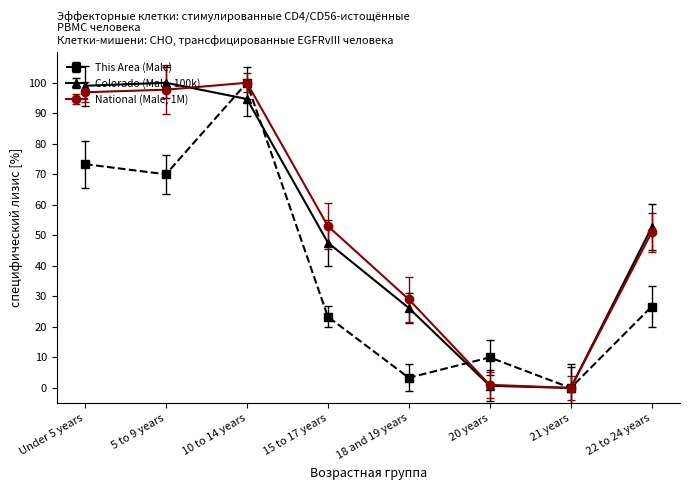

Which series has the largest total across all categories?

National (Male, 1M)